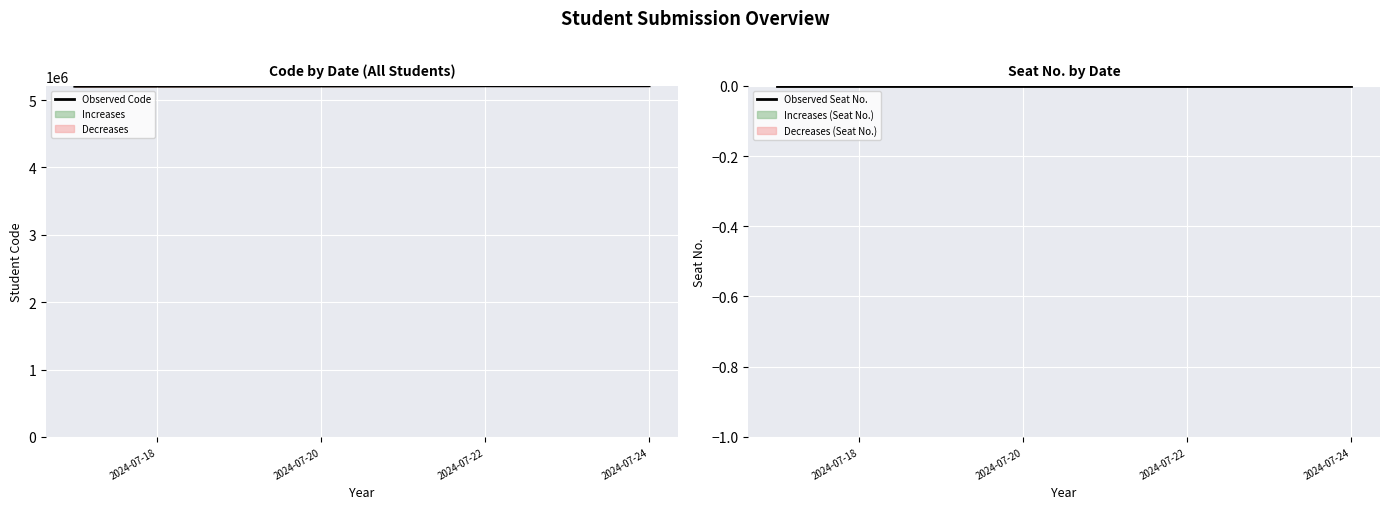

List the series in order of their peak value, lowest first.

Observed Seat No., Observed Code